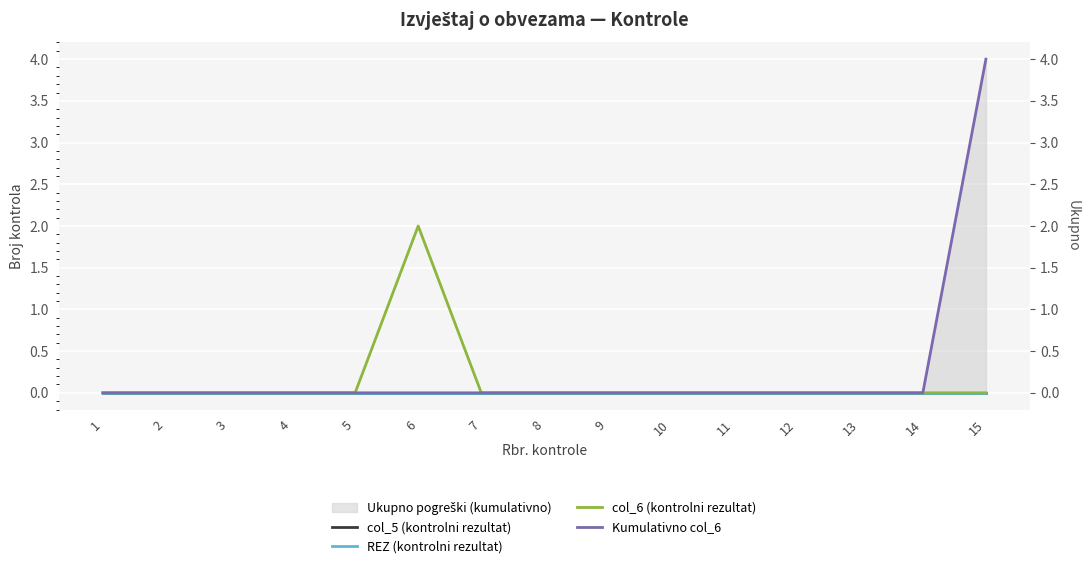

How many lines are shown in the chart?

4